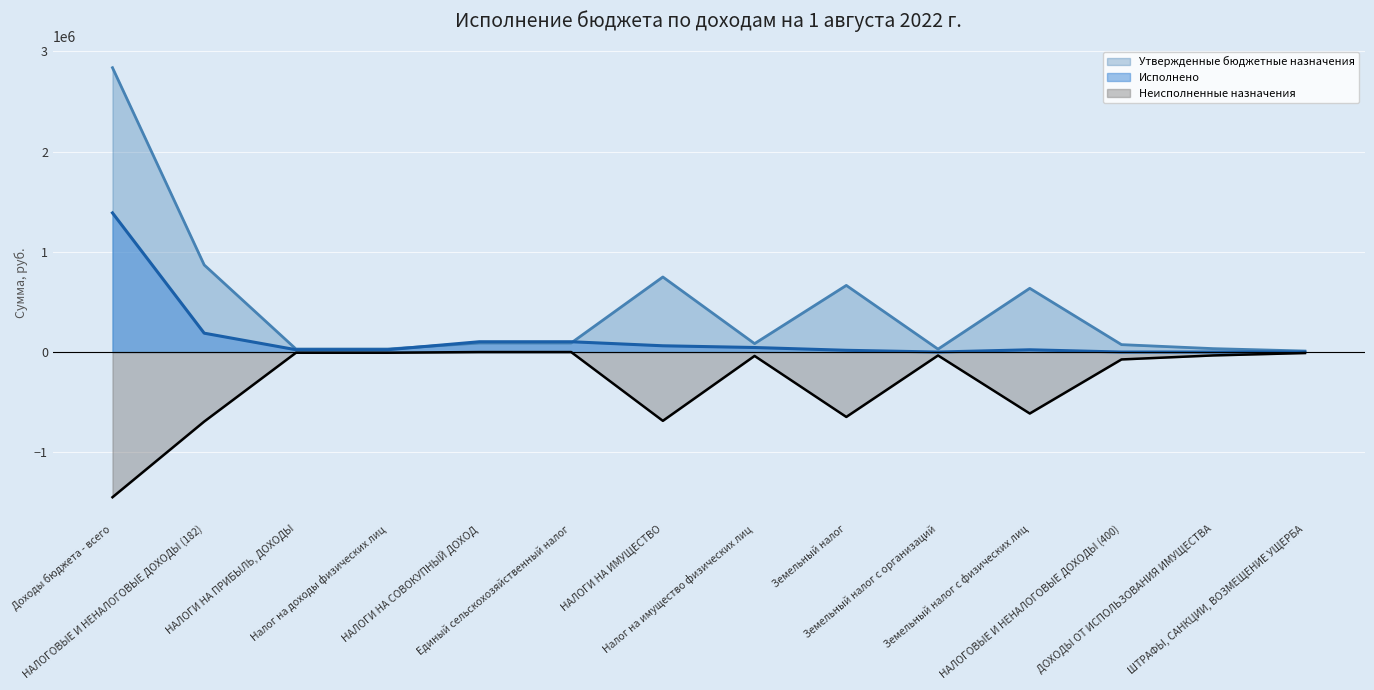

How many lines are shown in the chart?

3